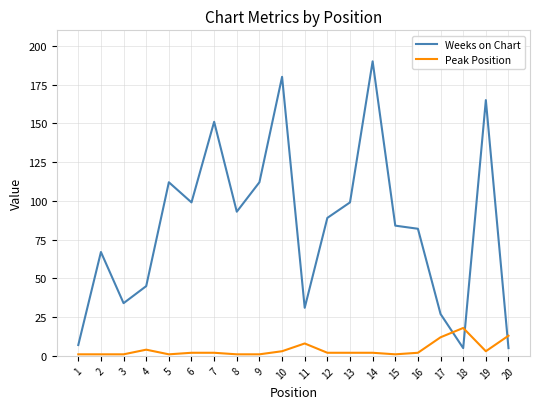

Rank the series by their maximum value, from highest to lowest.

Weeks on Chart, Peak Position